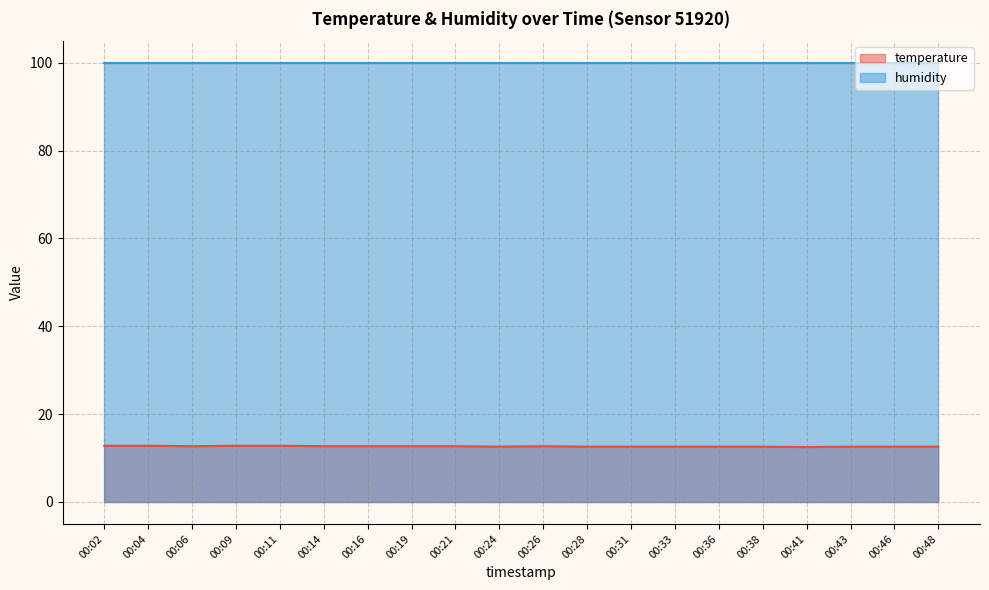

What is the value of the 2nd point from the left?

12.8